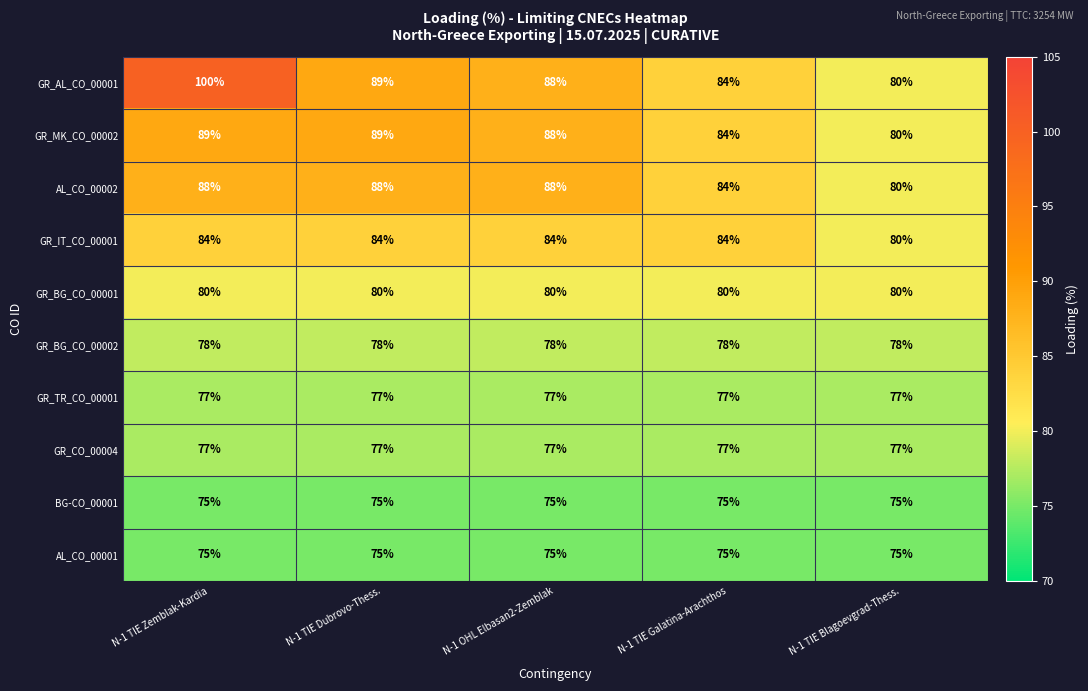

Where does the GR_AL_CO_00001 series first go above 88?

N-1 TIE Zemblak-Kardia